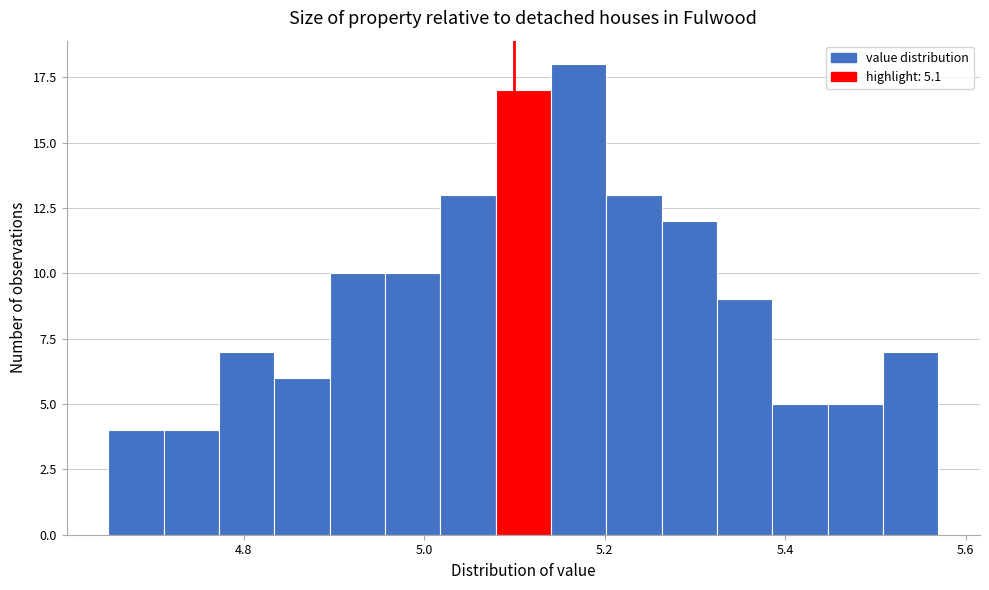

Around what value on the x-axis is the tallest bar? Give the approximate position of its centre, as read against the axis.

5.18